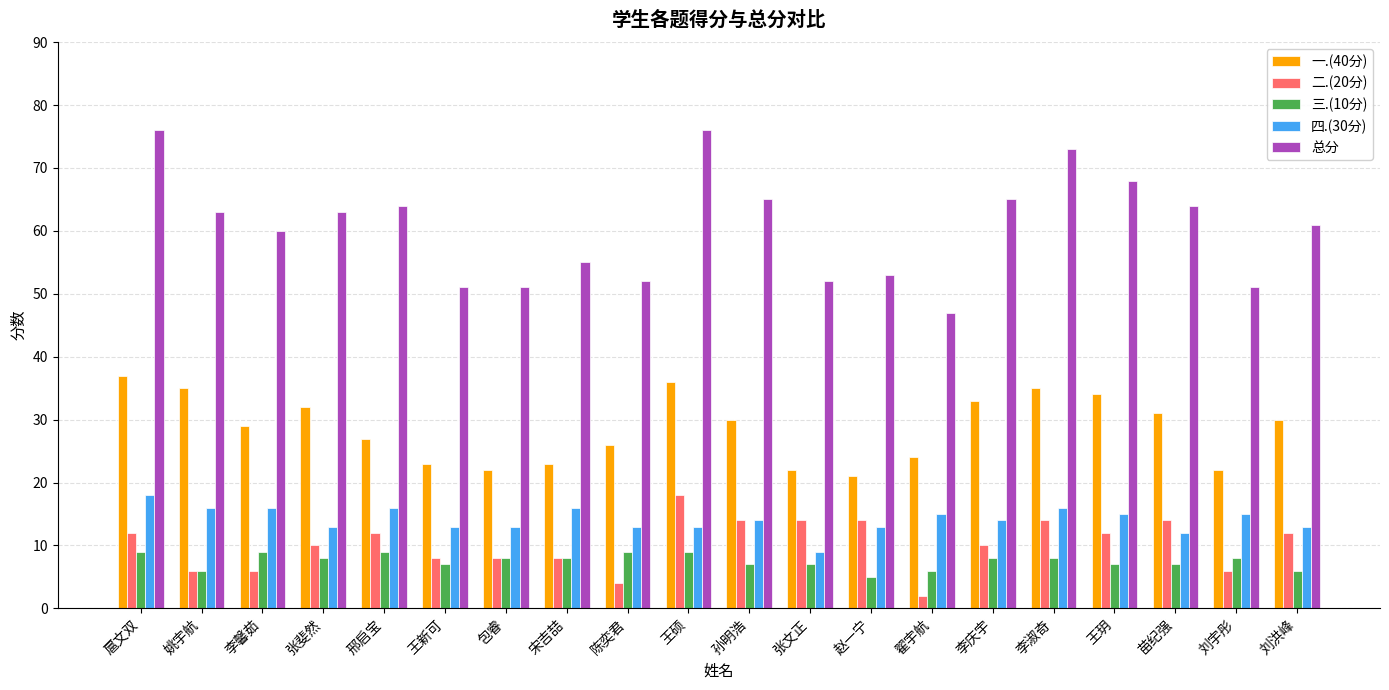

Read the 三.(10分) value at 张斐然.

8